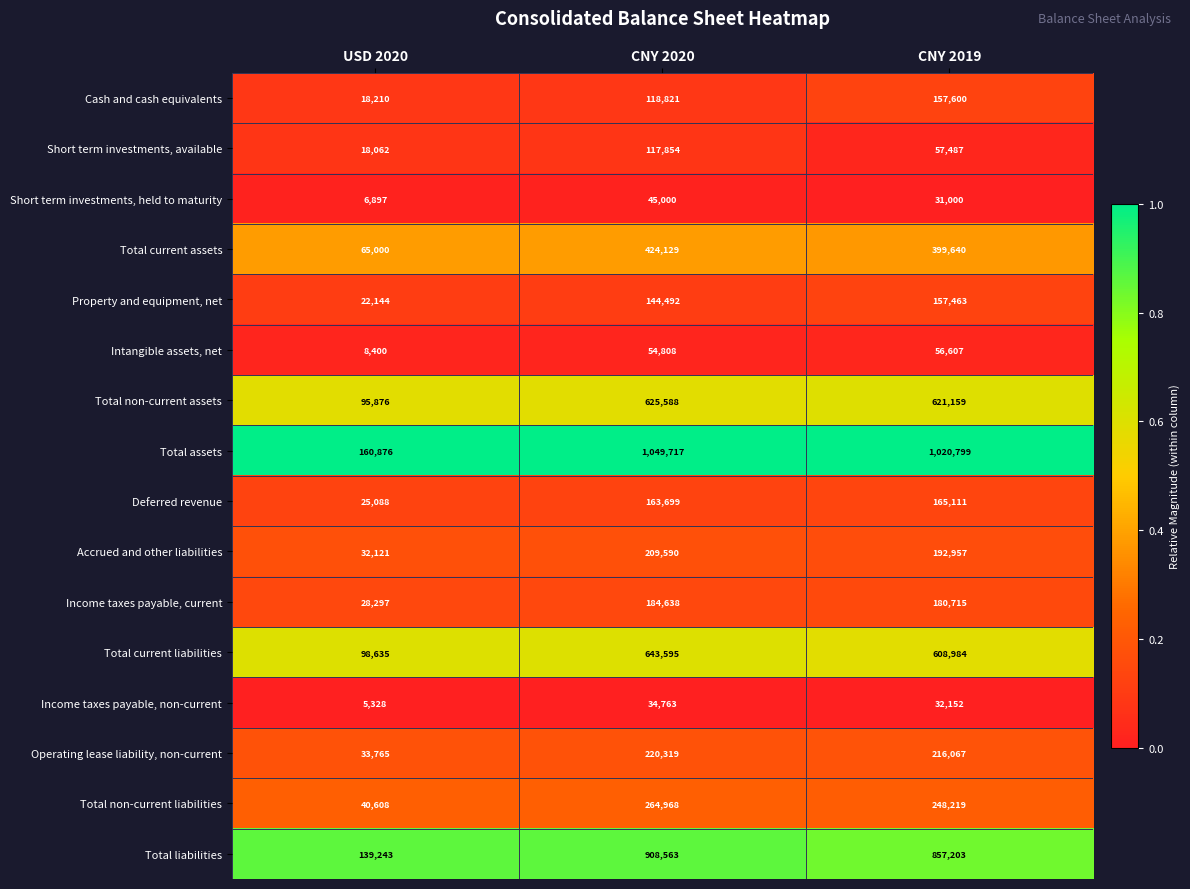

At which category does the chart reach its minimum across all series?

USD 2020